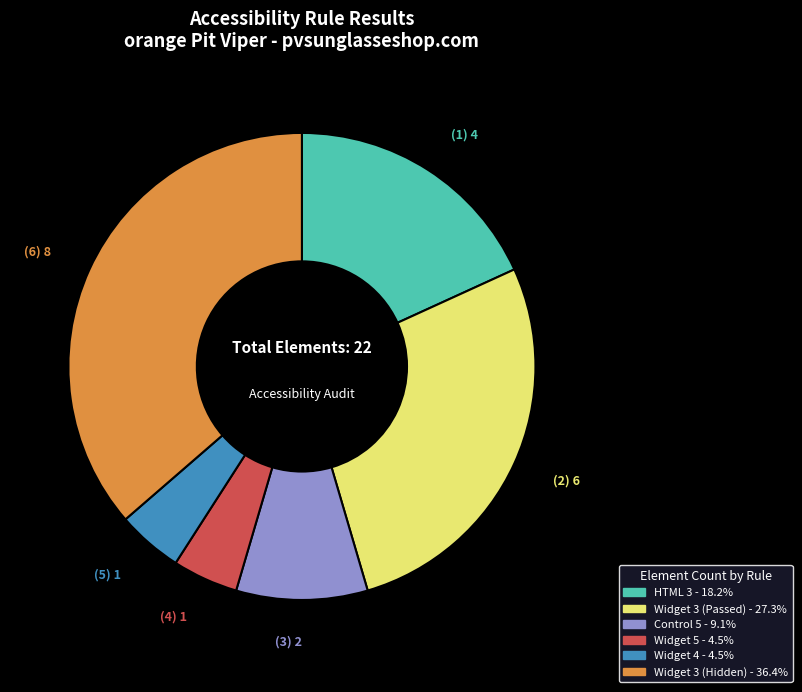

Is there a majority slice in this chart?

No